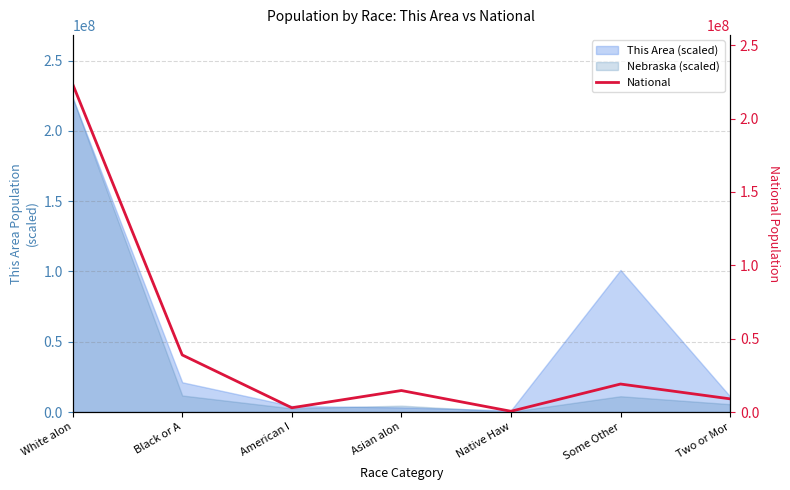

What is the sum of all values?

308745538